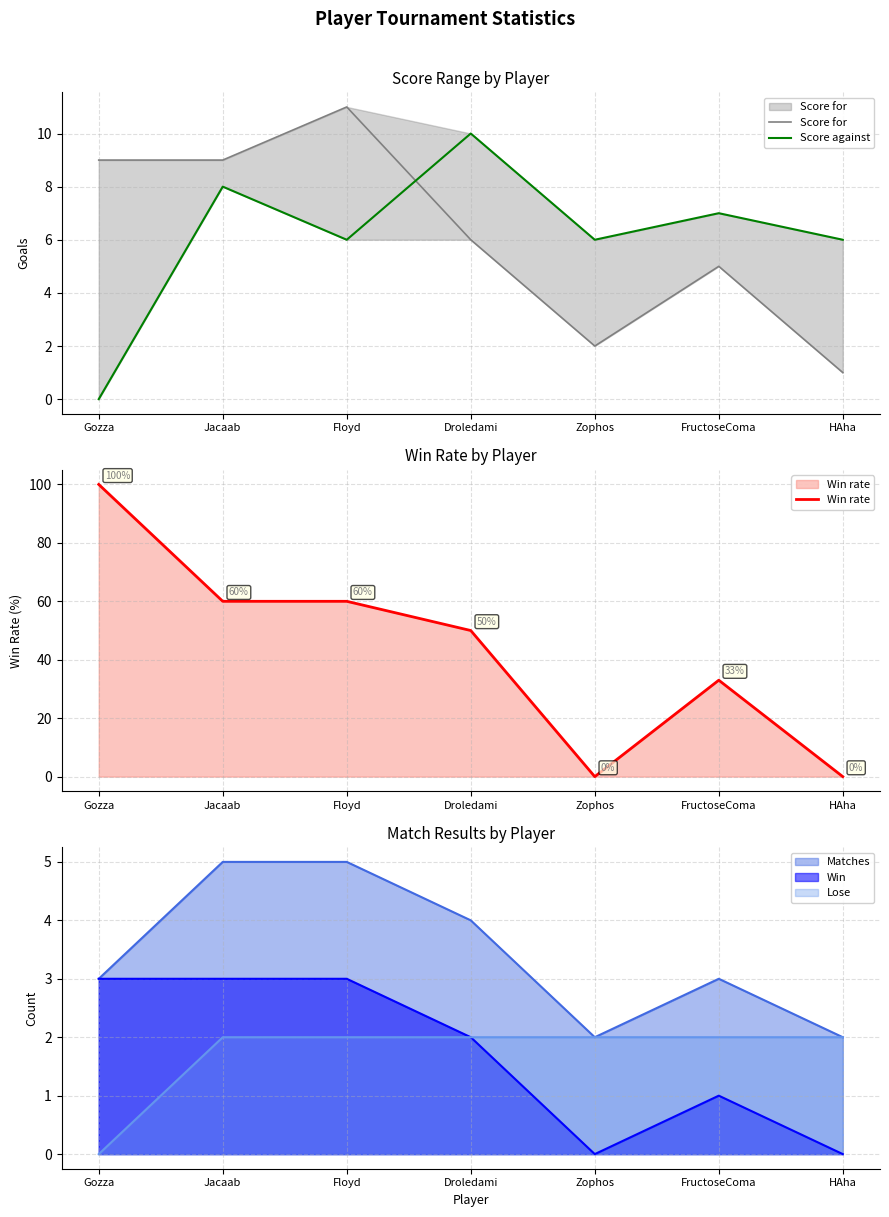

At which label does Score against reach its minimum?

Gozza